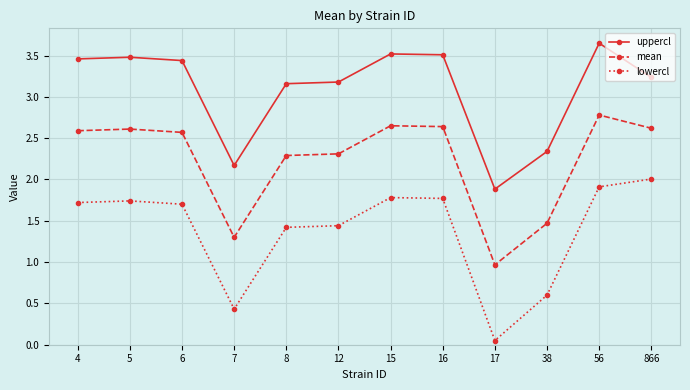

True or false: uppercl has a value of 2.3 at 38.

True